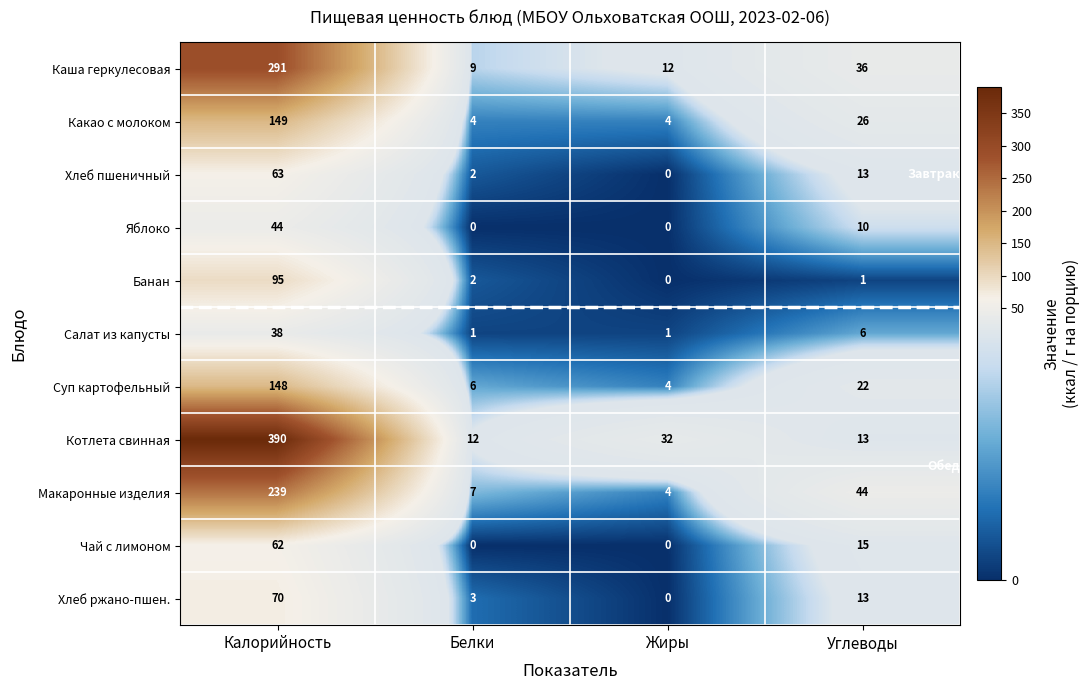

What is the difference between the highest and lowest values at Жиры?

32